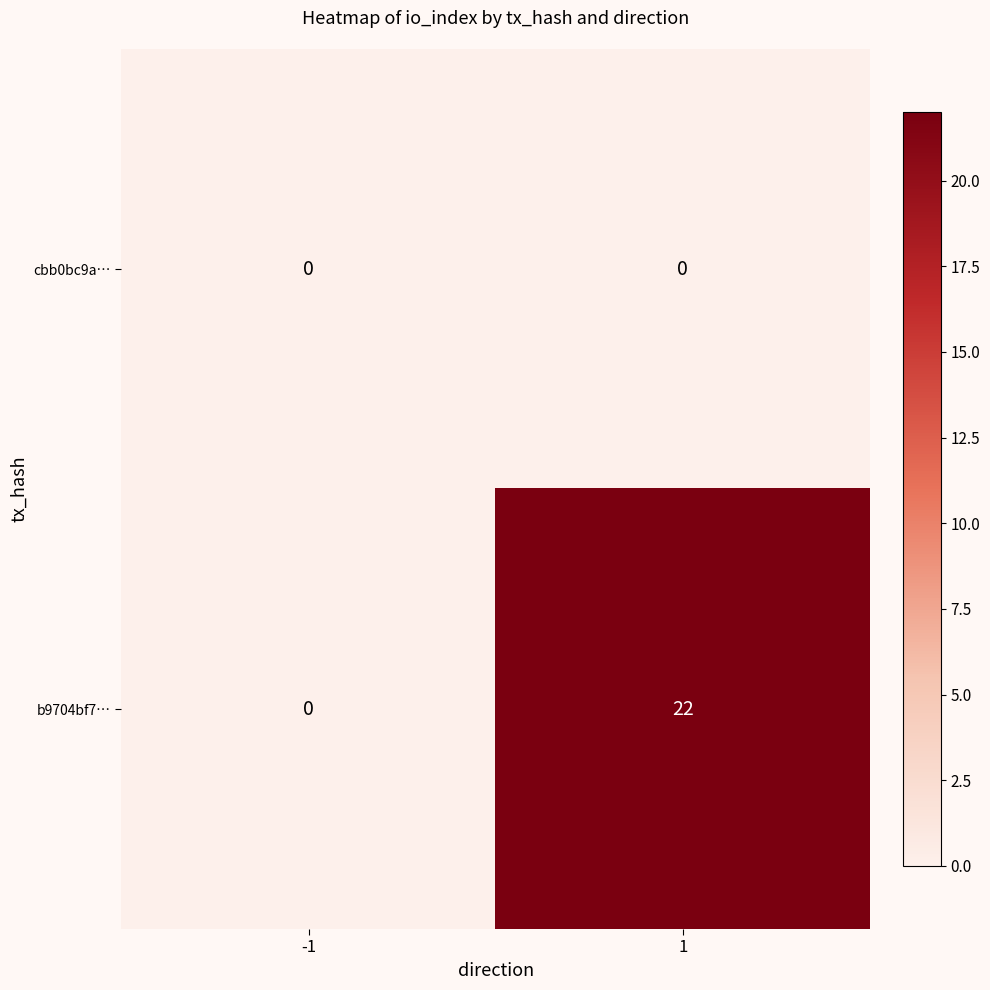

Reading left to right, list all the values displayed in this chart.

cbb0bc9a…: -1=0	1=0
b9704bf7…: -1=0	1=22